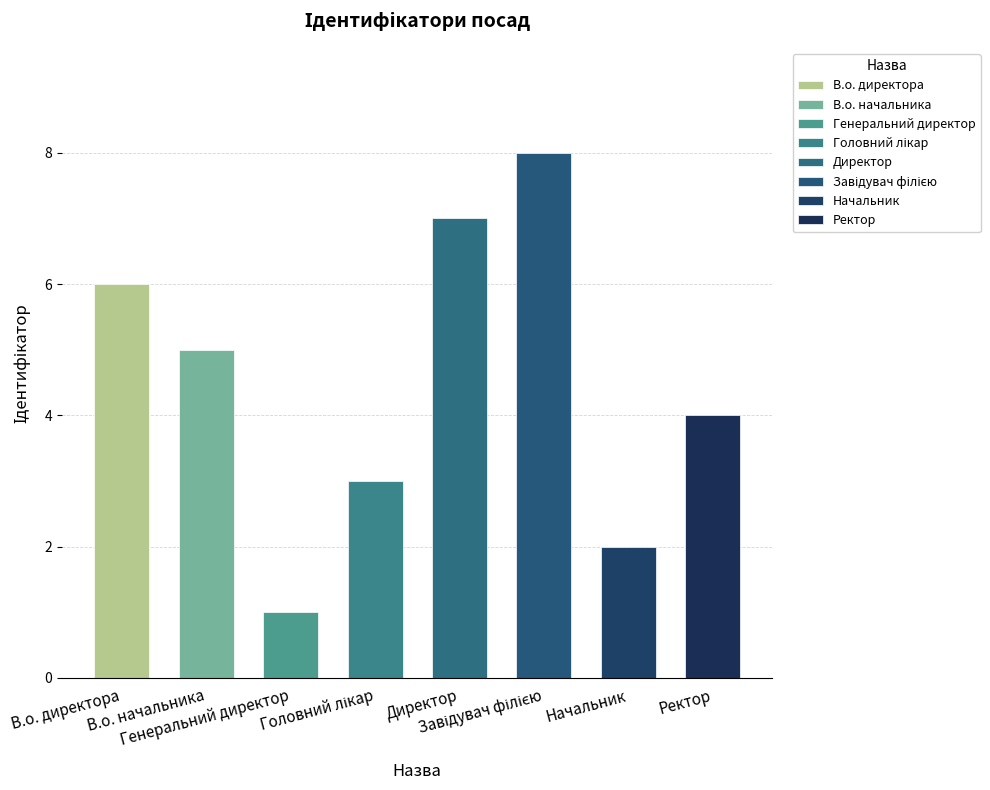

What is the value of the 5th bar from the left?

7